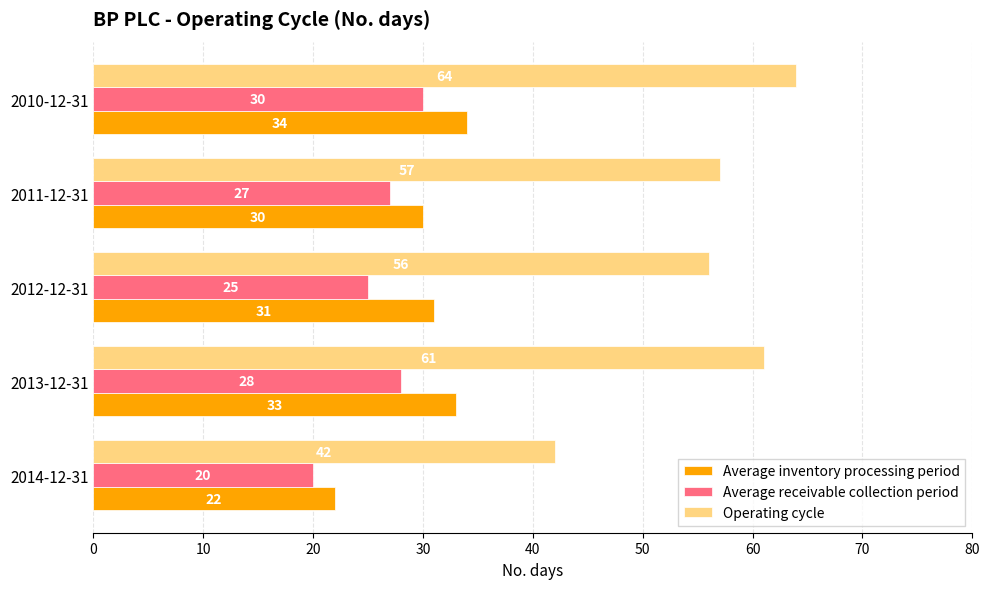

True or false: Average receivable collection period has a value of 27 at 2014-12-31.

False